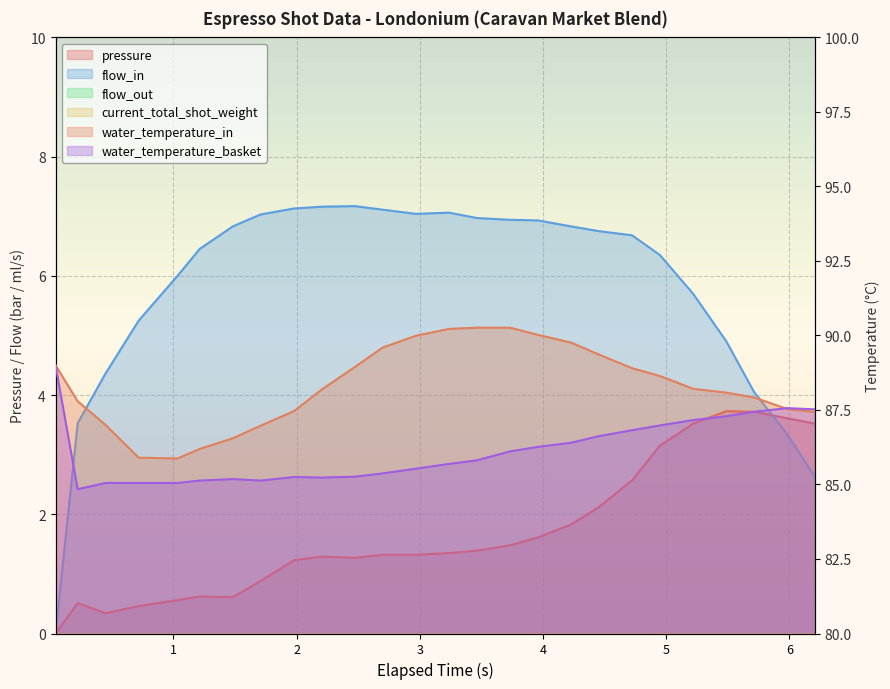

Which series has the largest range (max minus min)?

flow_in